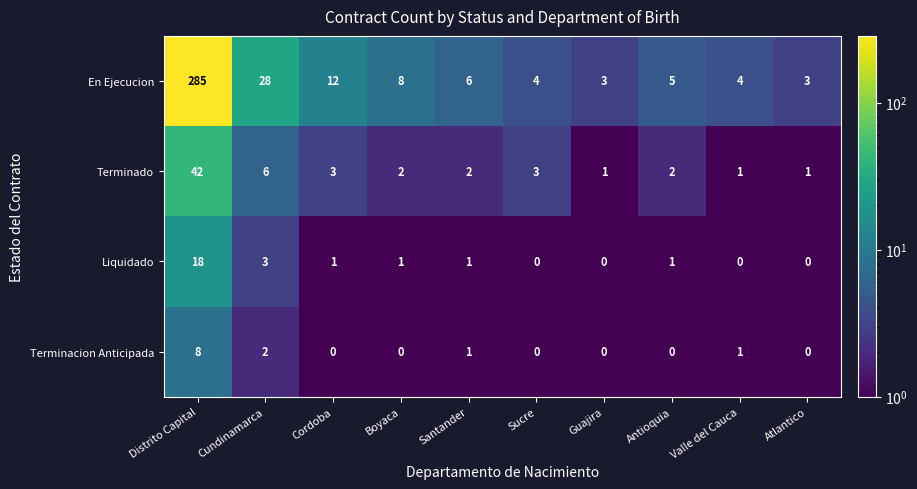

What is the maximum value shown in the chart?

285